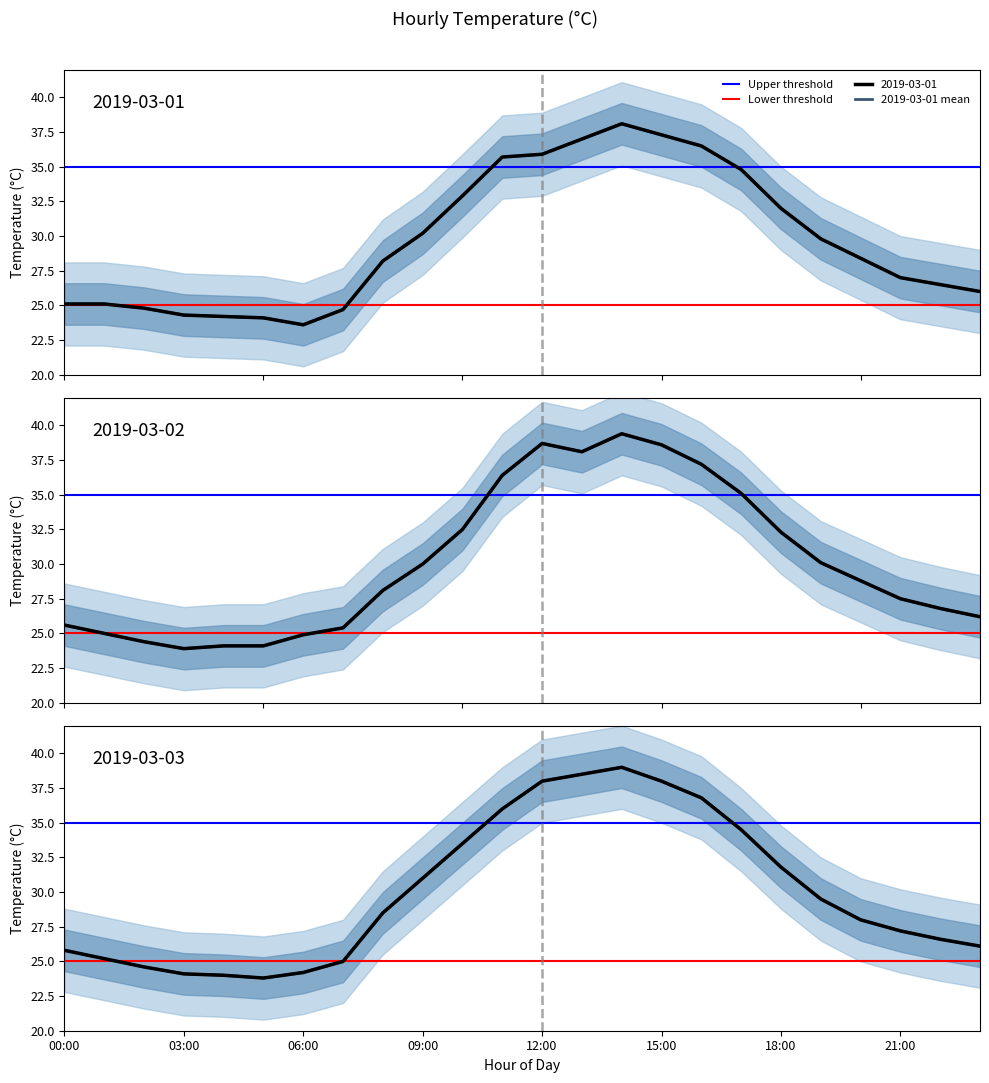

What is the lowest value of the 2019-03-01 series?

23.6